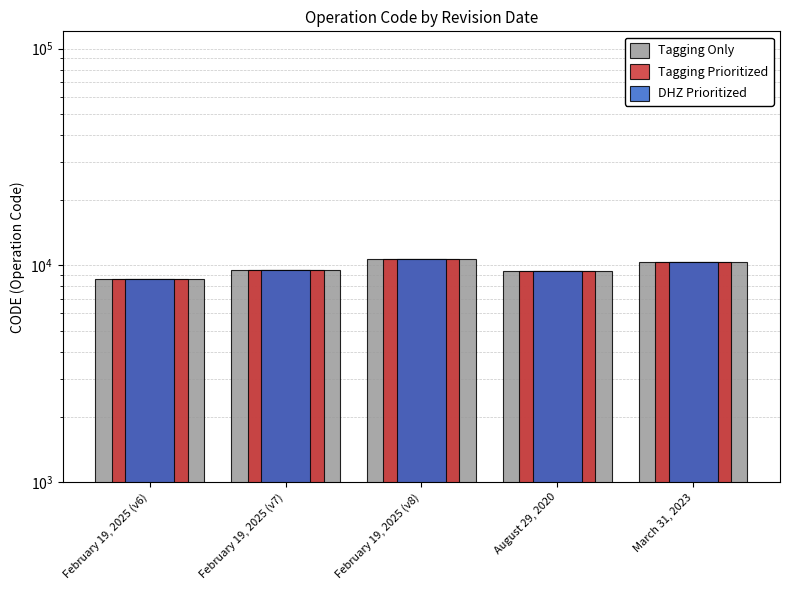

Rank the categories by Tagging Only value from highest to lowest.

February 19, 2025 (v8), March 31, 2023, February 19, 2025 (v7), August 29, 2020, February 19, 2025 (v6)